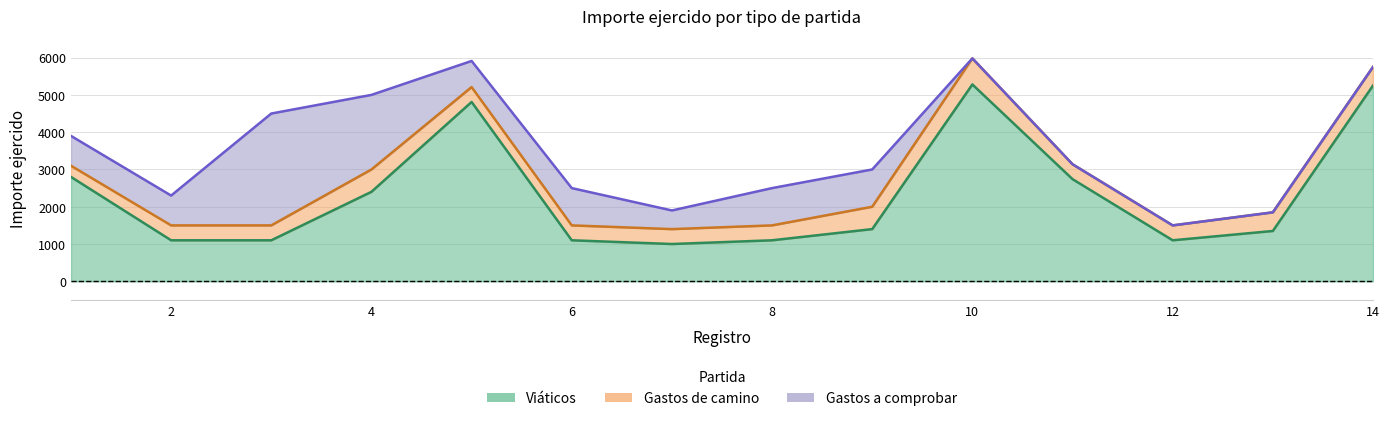

Which series has the largest range (max minus min)?

Viáticos